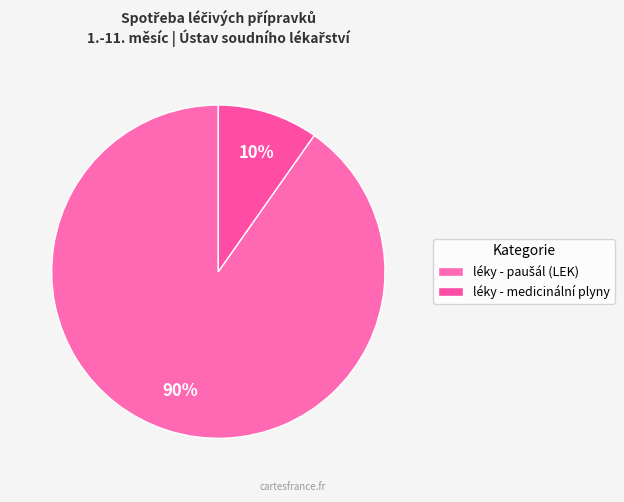

Count the number of slices in the pie.

2